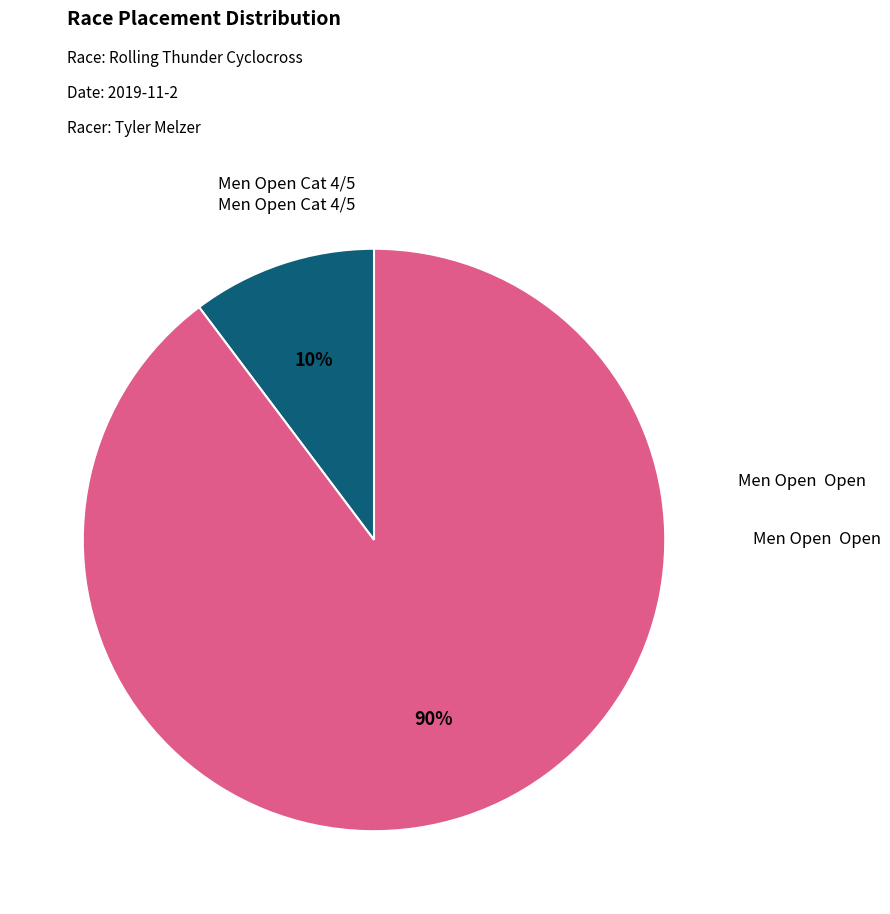

Does any single category account for the majority?

Yes